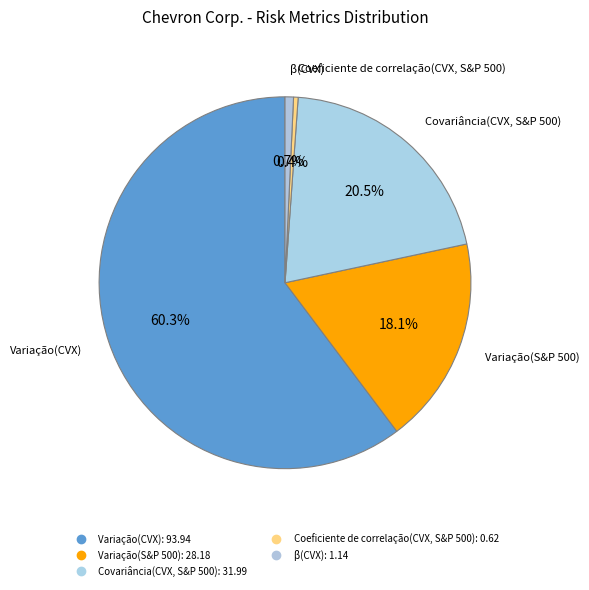

To the nearest percent, what is the average slice percentage?

20%